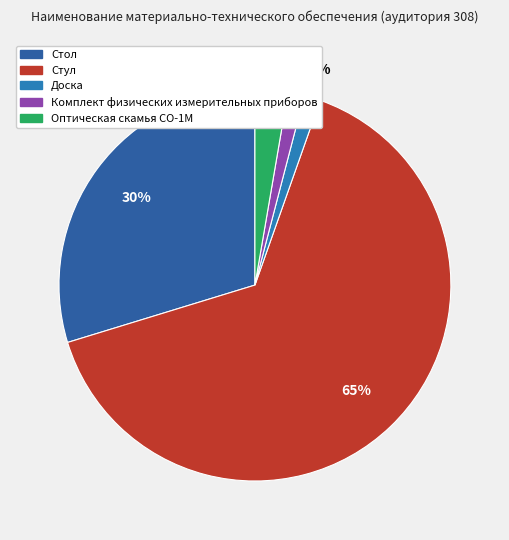

Is there any slice that represents more than half of the pie?

Yes